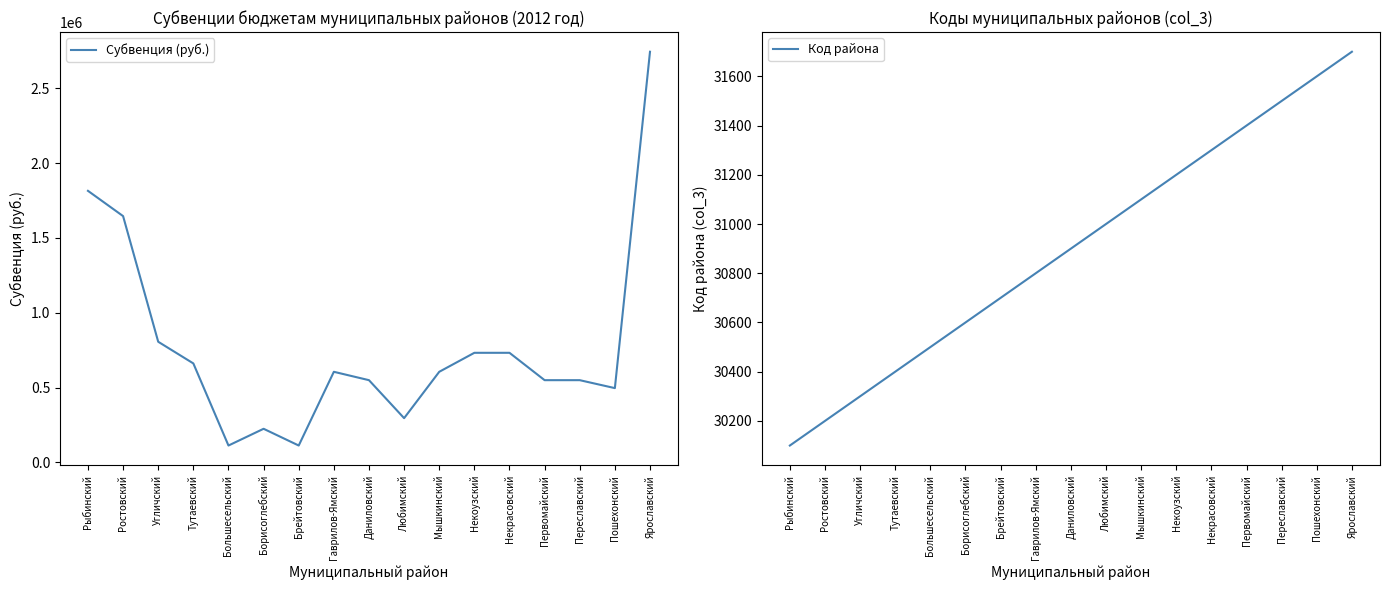

At which category is the sum across all series the highest?

Ярославский